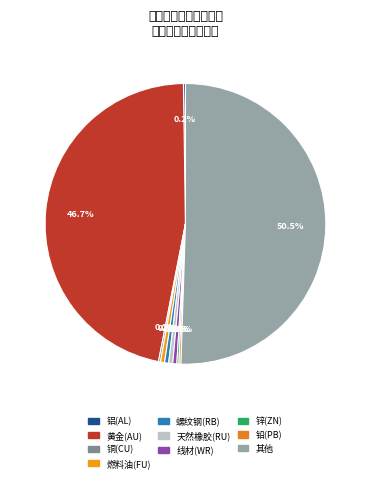

To the nearest percent, what is the difference between the largest and smallest slice percentages?

50%